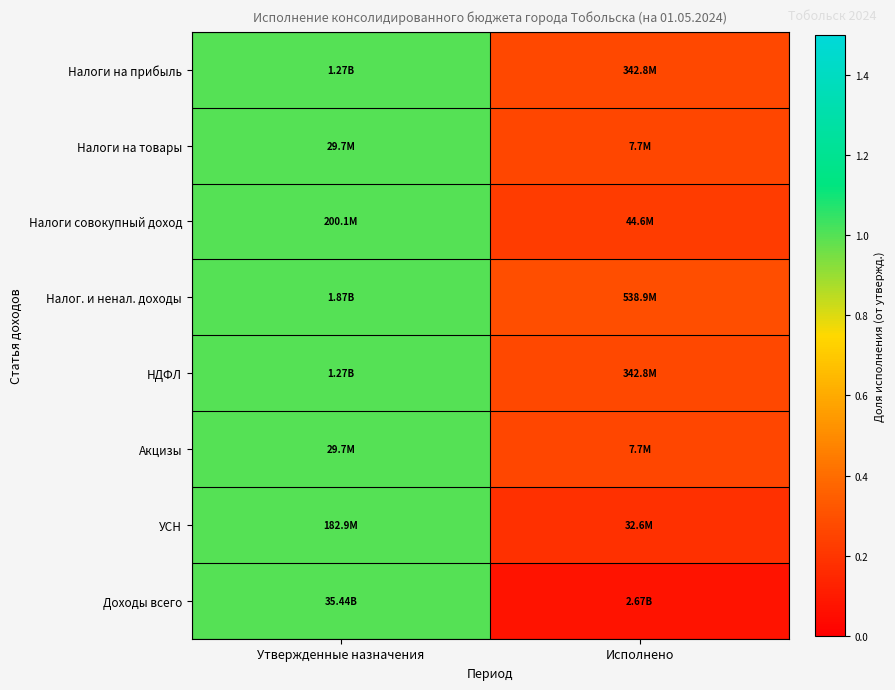

Reading right to left, transcribe all the data shown in this chart.

Налоги на прибыль: Исполнено=0.3	Утвержденные назначения=1.0
Налоги на товары: Исполнено=0.3	Утвержденные назначения=1.0
Налоги совокупный доход: Исполнено=0.2	Утвержденные назначения=1.0
Налог. и ненал. доходы: Исполнено=0.3	Утвержденные назначения=1.0
НДФЛ: Исполнено=0.3	Утвержденные назначения=1.0
Акцизы: Исполнено=0.3	Утвержденные назначения=1.0
УСН: Исполнено=0.2	Утвержденные назначения=1.0
Доходы всего: Исполнено=0.1	Утвержденные назначения=1.0